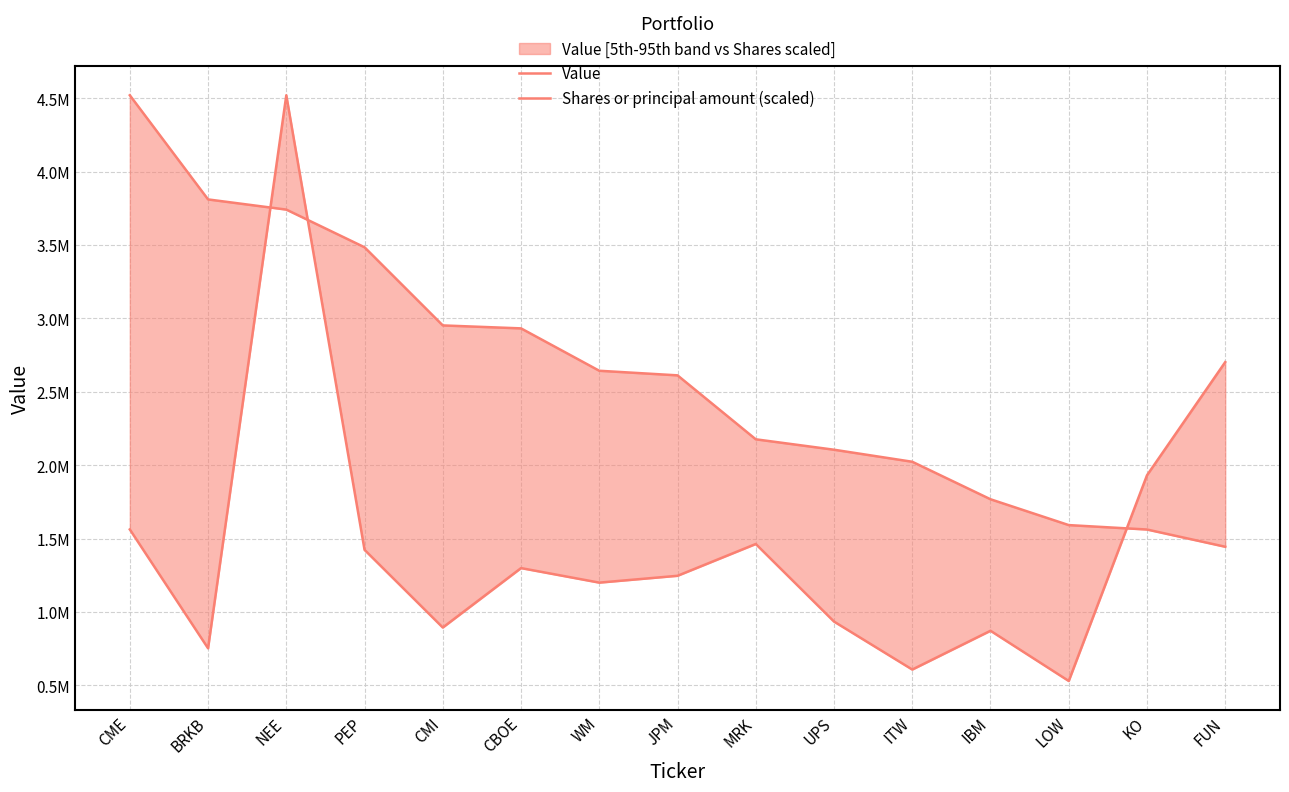

What position from the right is BRKB?

14